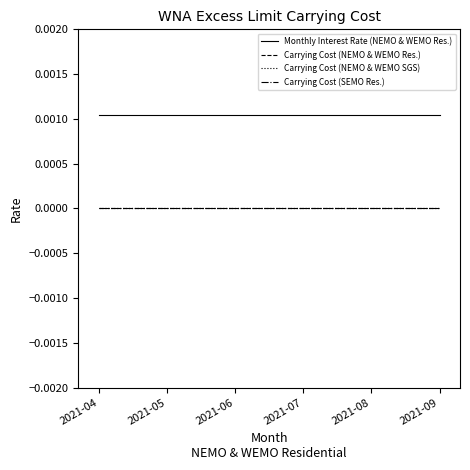

Is the value of Monthly Interest Rate (NEMO & WEMO Res.) at 2021-04 greater than the value of Carrying Cost (NEMO & WEMO Res.) at 2021-07?

Yes